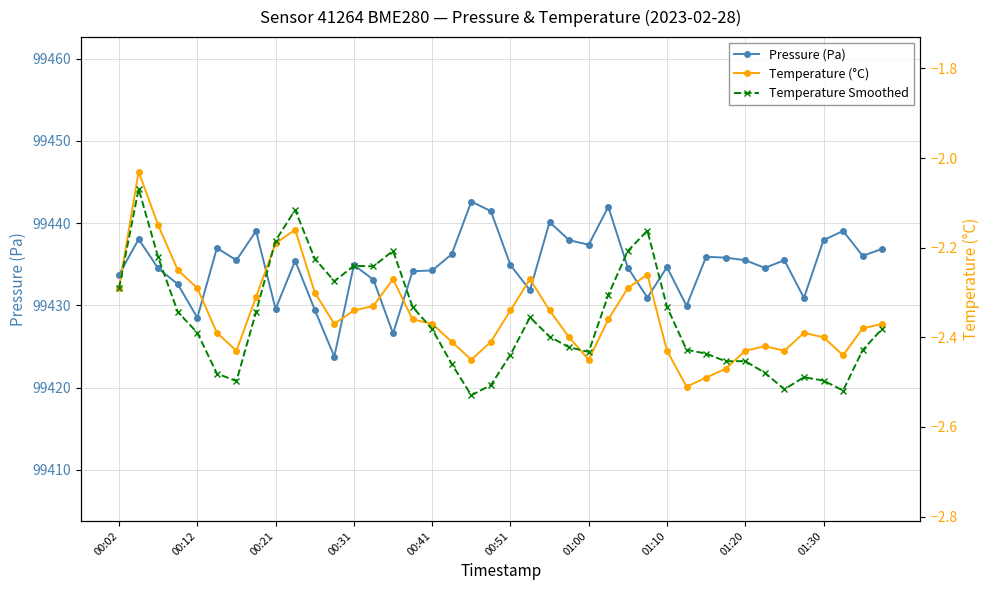

True or false: Pressure (Pa) has a value of 99434.2 at 00:41.

True